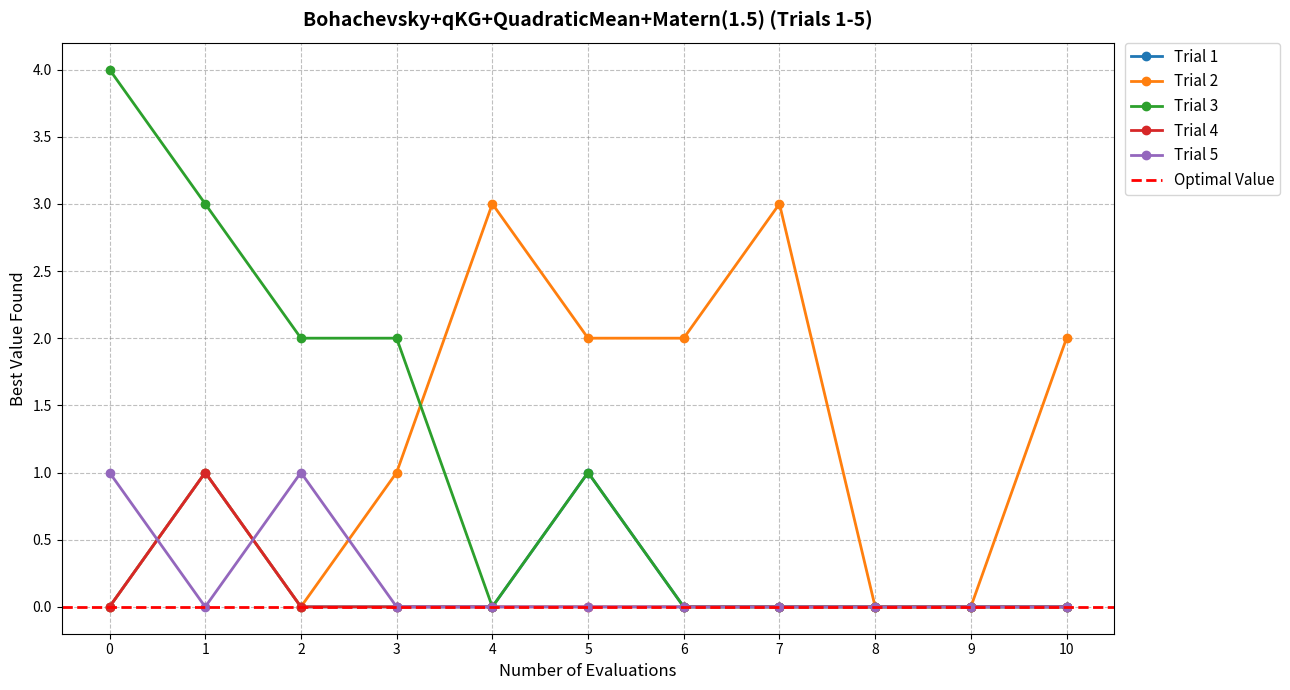

Between 9 and 0, which is larger?

9